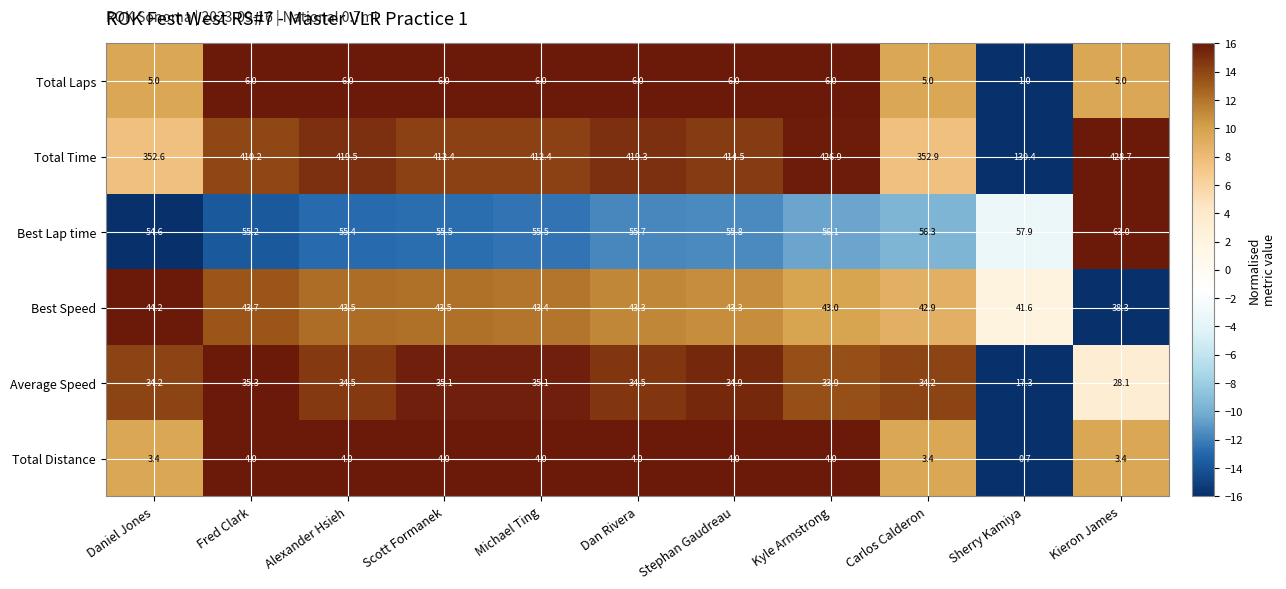

The value of Best Lap time at Alexander Hsieh is 24.0. True or false?

False